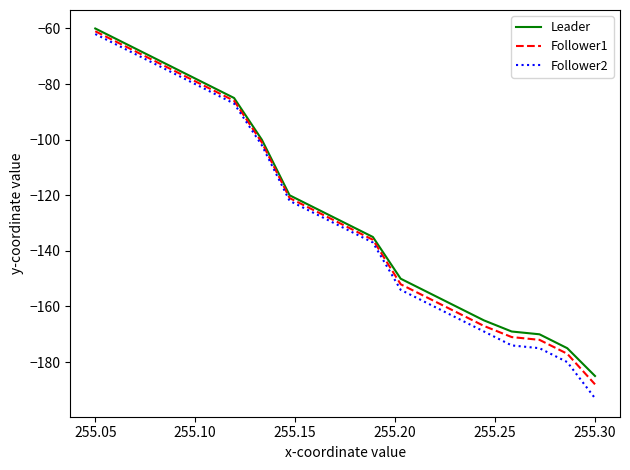

What is the maximum value shown in the chart?

-60